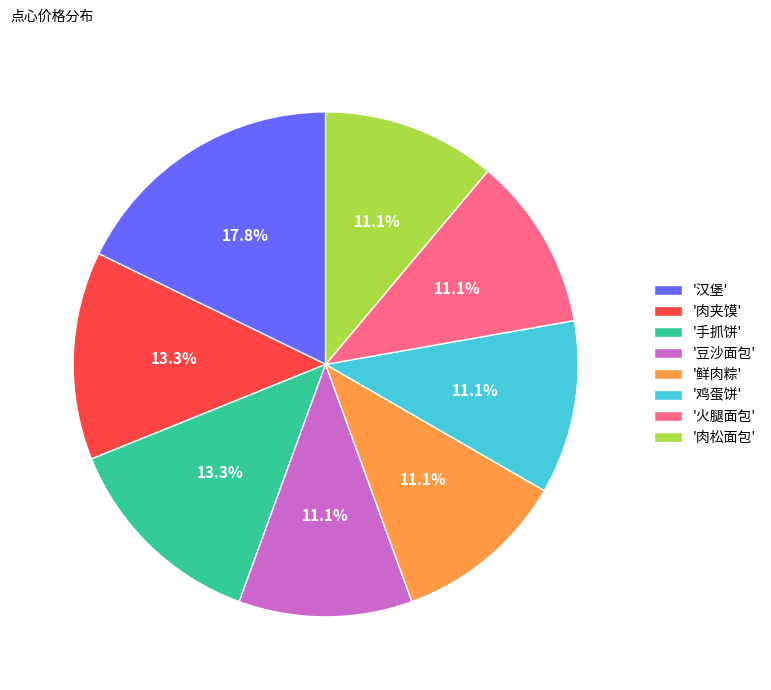

What is the largest slice in the pie chart?

'汉堡'